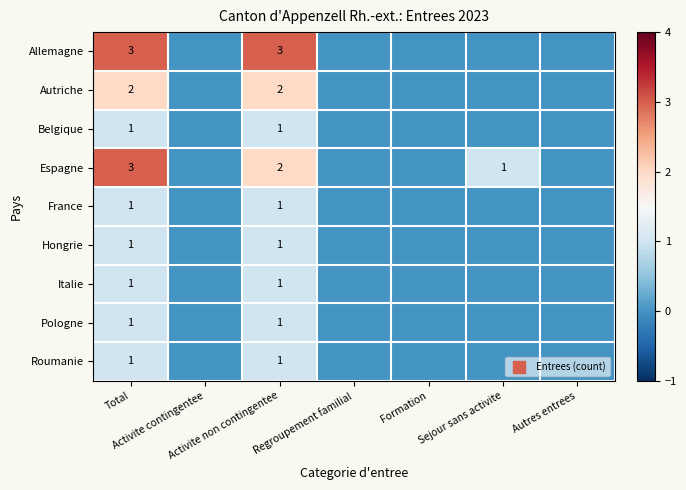

The value of Allemagne at Activite contingentee is 0. True or false?

True